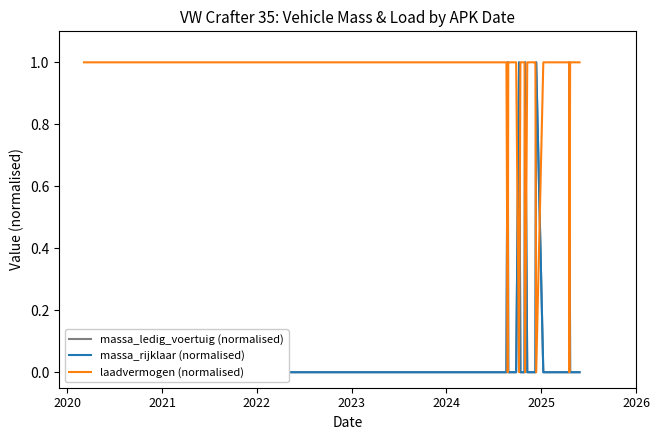

Which label corresponds to the smallest value in the chart?

2020